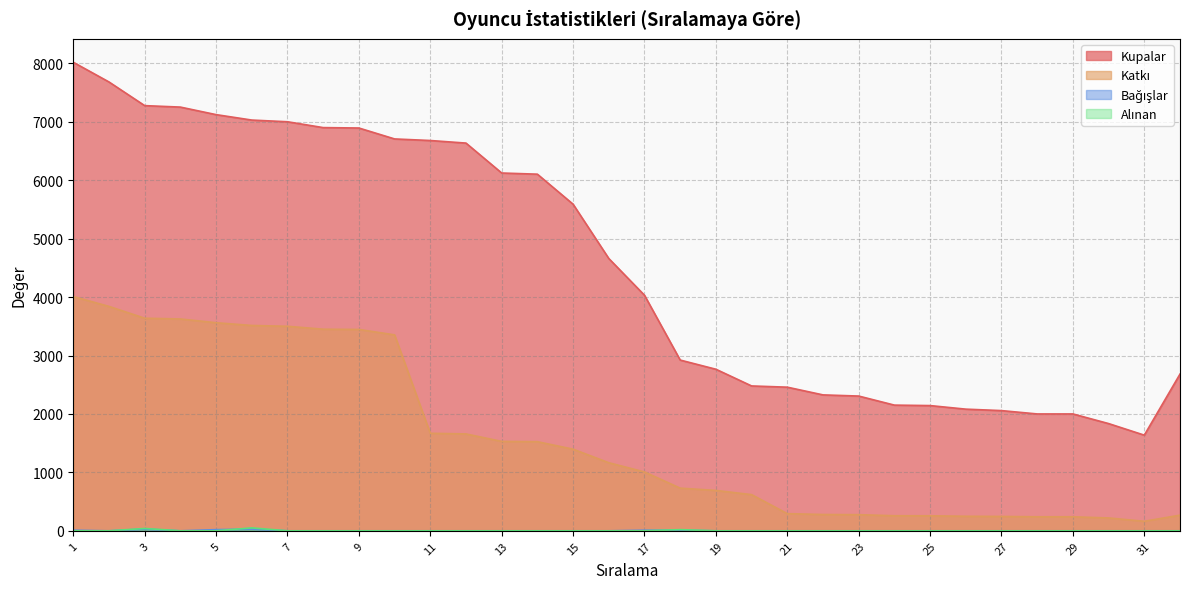

Which series has the largest total across all categories?

Kupalar